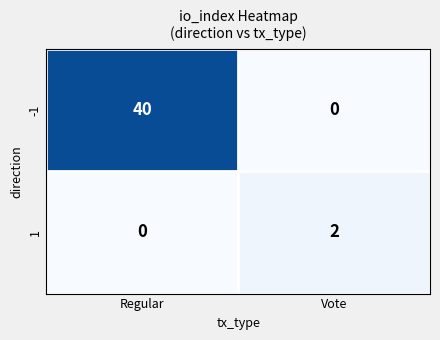

Reading left to right, transcribe all the data shown in this chart.

-1: 40	0
1: 0	2